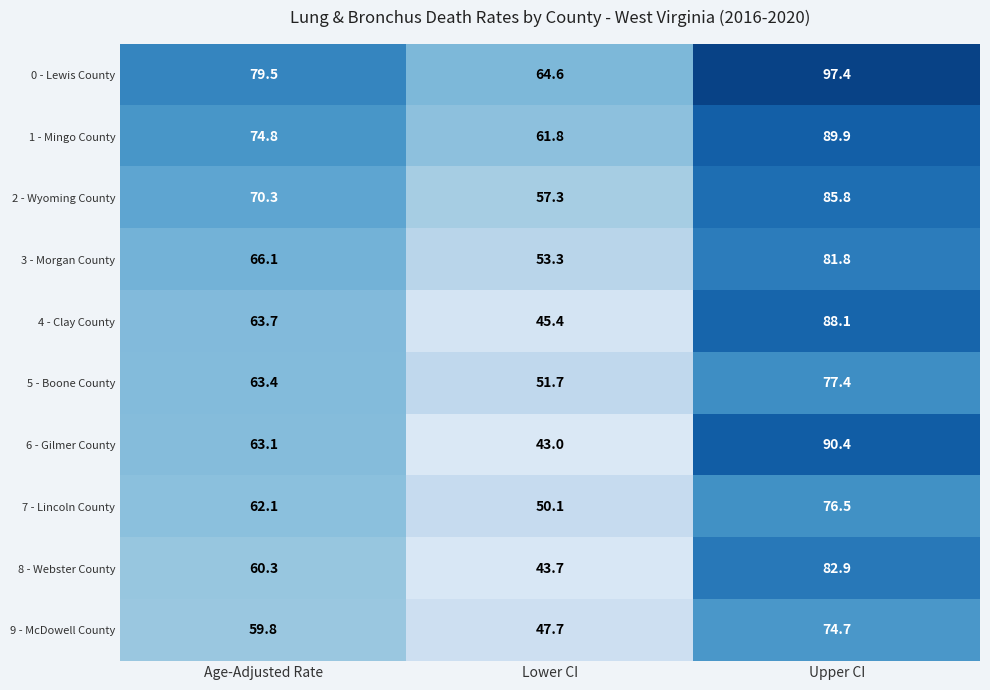

True or false: 5 - Boone County has a value of 53.3 at Upper CI.

False